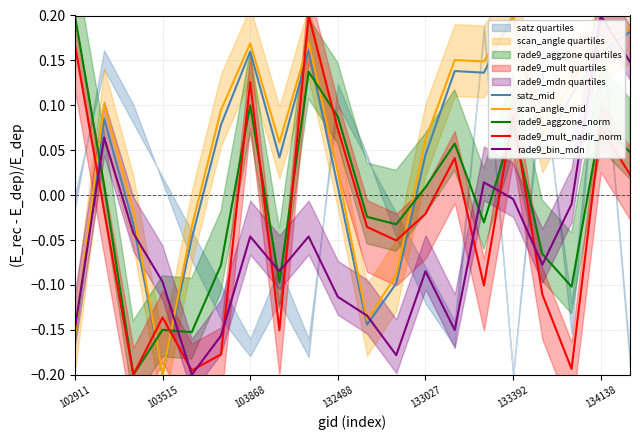

Does the chart have visible grid lines?

Yes